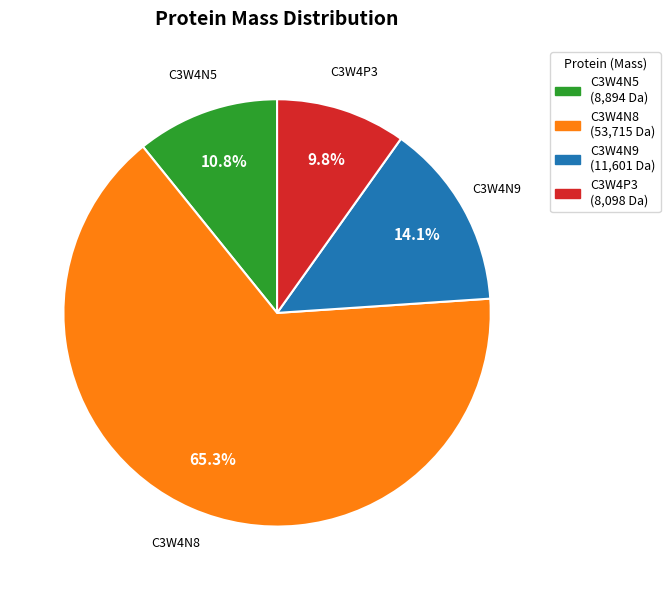

Is there a majority slice in this chart?

Yes